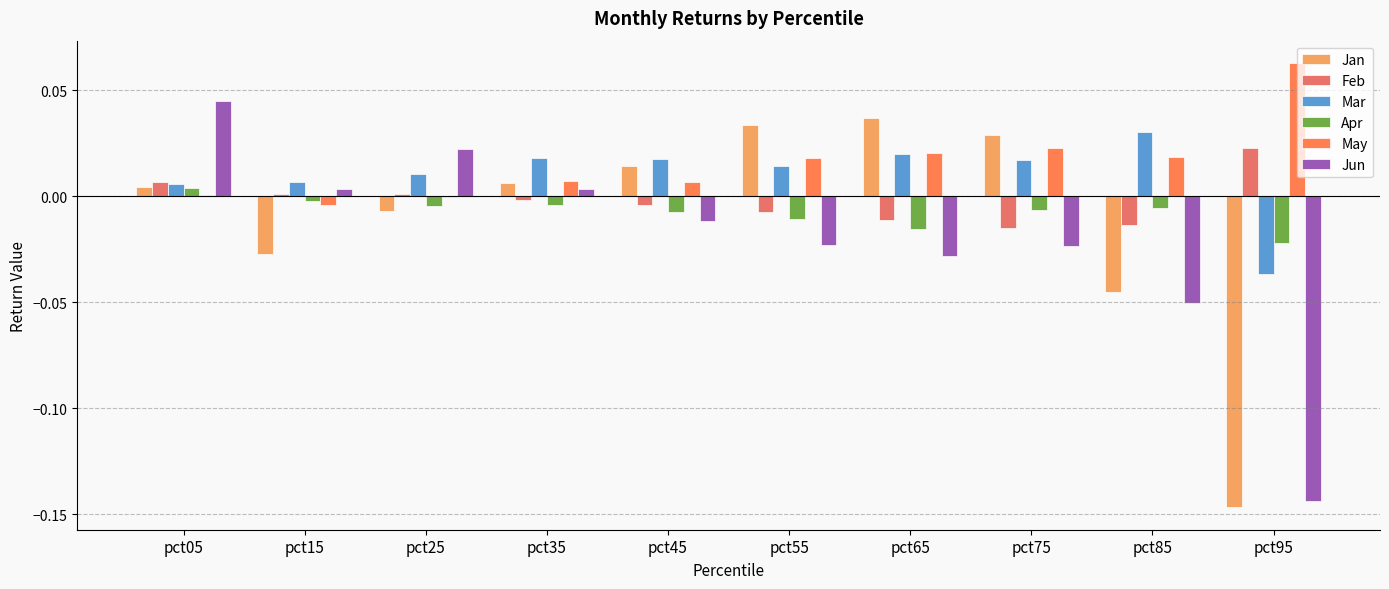

Which series has the widest spread of values?

Jun